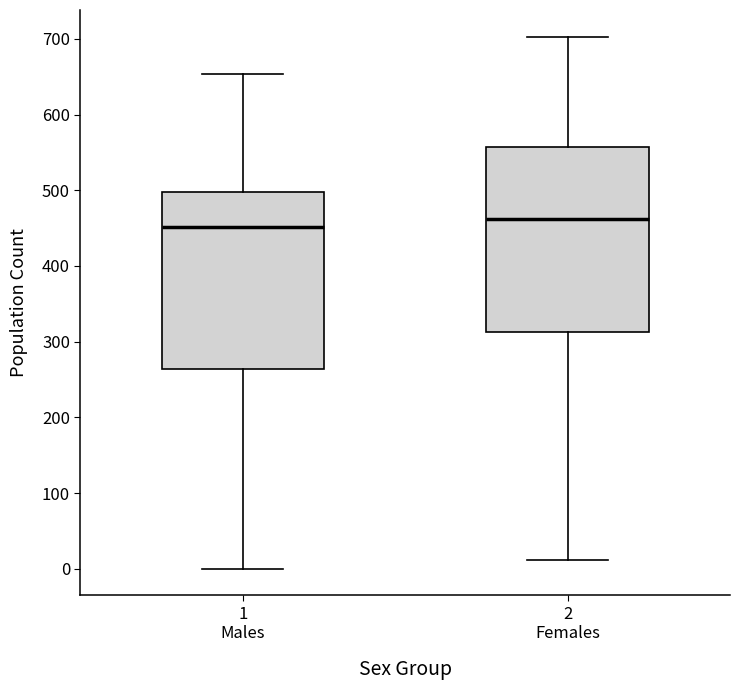

Where is the upper edge of the box for 1 Males on the y-axis? The values are not printed on the chart, so give them approximately, as read against the axis.

500